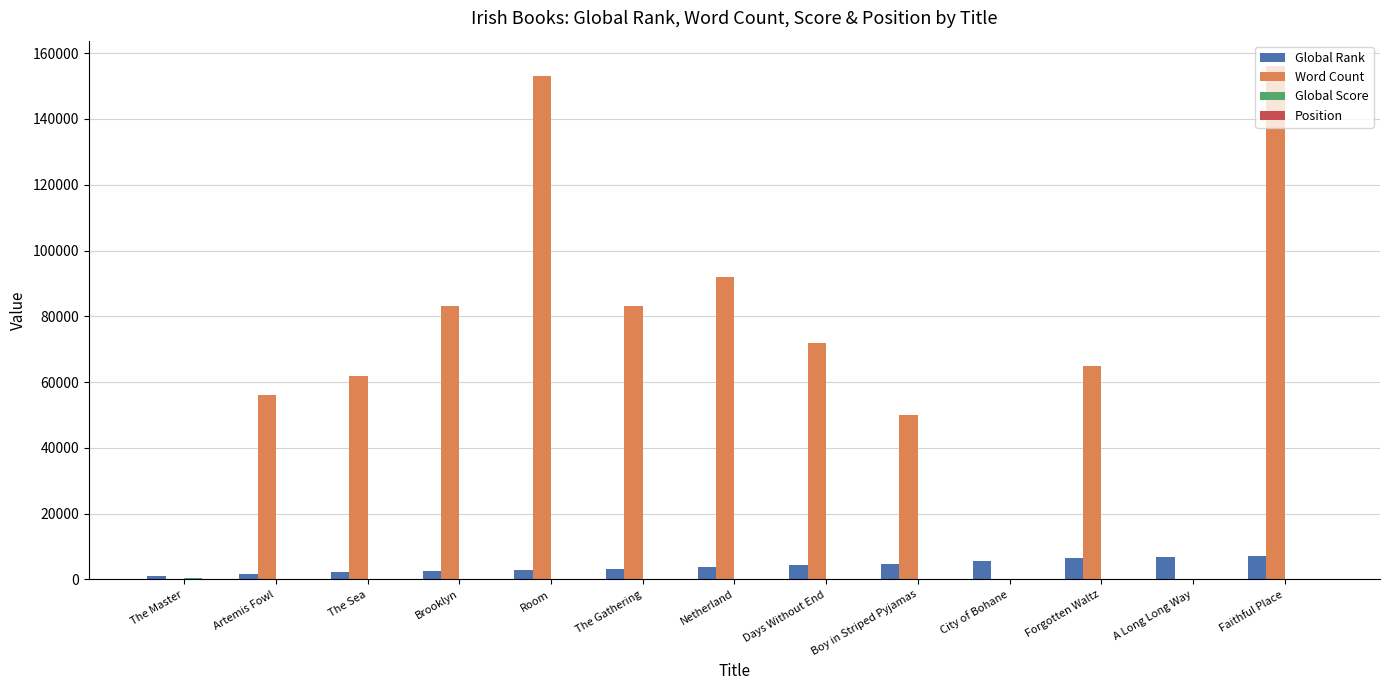

Is it true that Word Count equals 0 at City of Bohane?

True